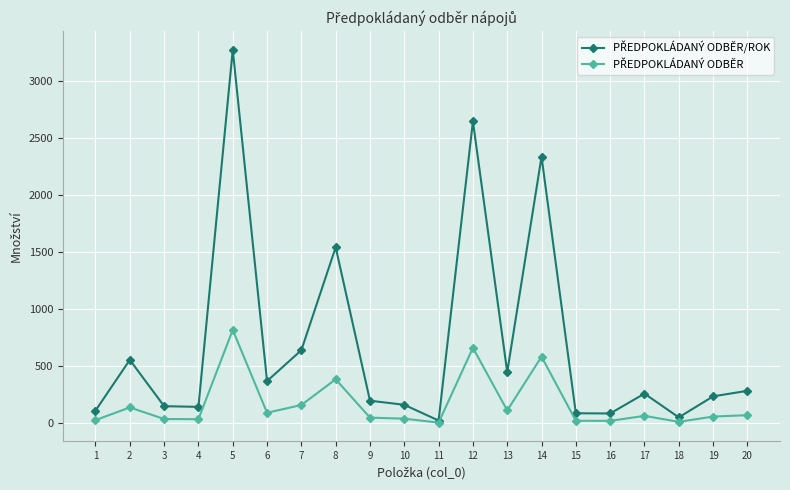

At which category is the sum across all series the highest?

5